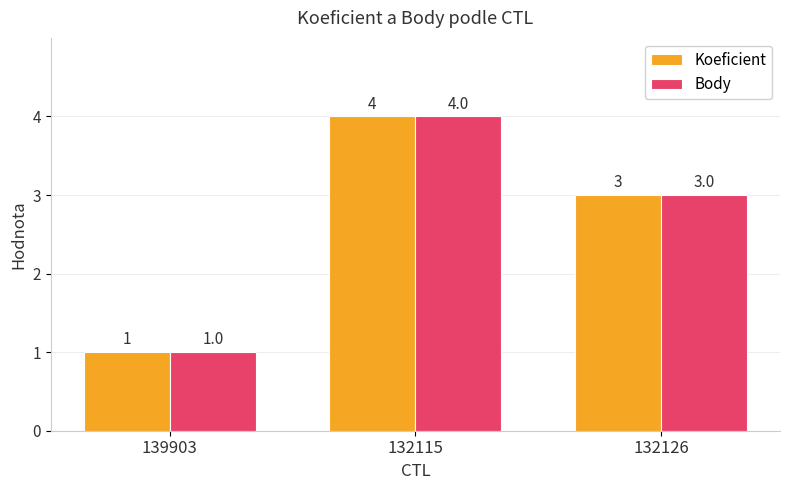

The Koeficient series shows 3 at 132126. True or false?

True